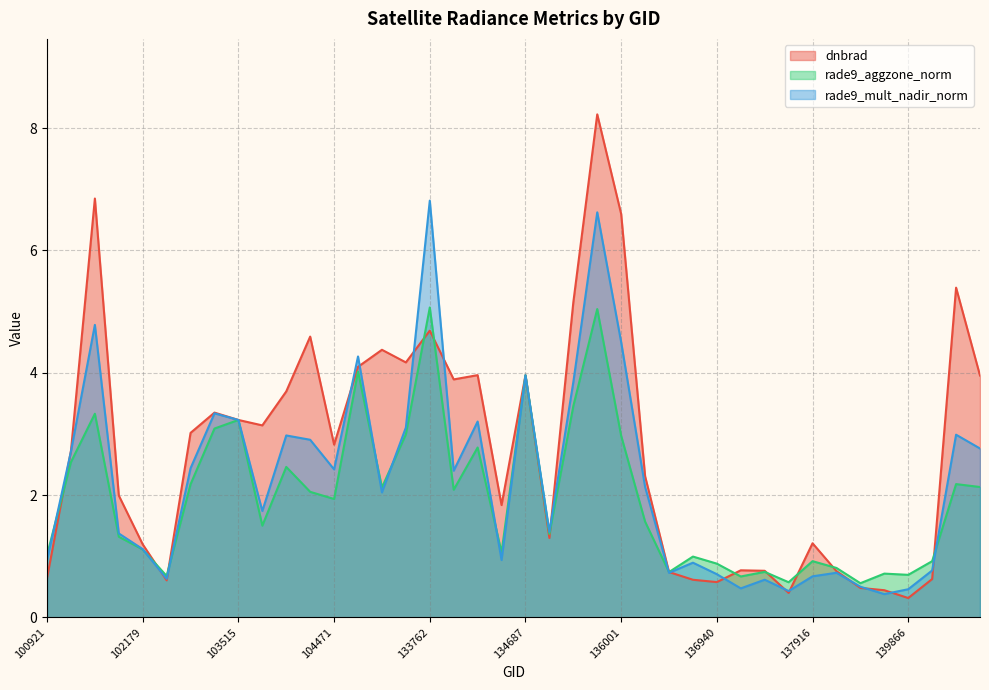

Does the chart display data point markers on the line(s)?

No